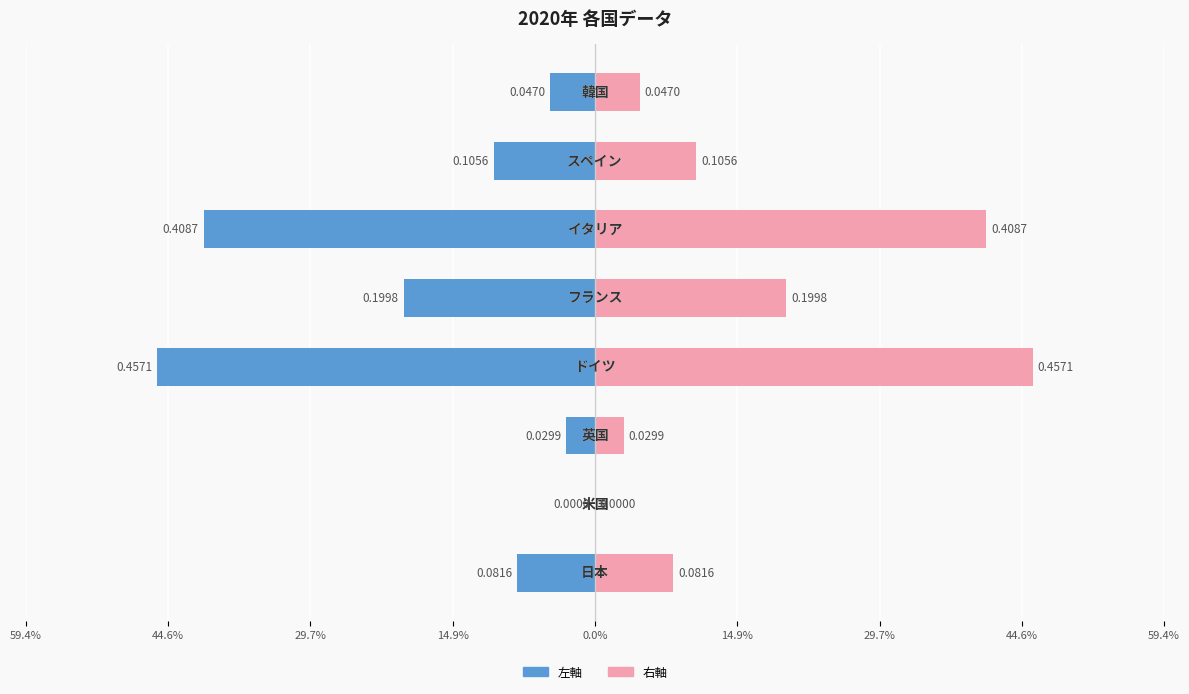

Reading left to right, list all the values displayed in this chart.

2020年 (左): 59.4%=-0.1	44.6%=0.0	29.7%=-0.0	14.9%=-0.5	0.0%=-0.2	14.9%=-0.4	29.7%=-0.1	44.6%=-0.0
2020年 (右): 59.4%=0.1	44.6%=0.0	29.7%=0.0	14.9%=0.5	0.0%=0.2	14.9%=0.4	29.7%=0.1	44.6%=0.0